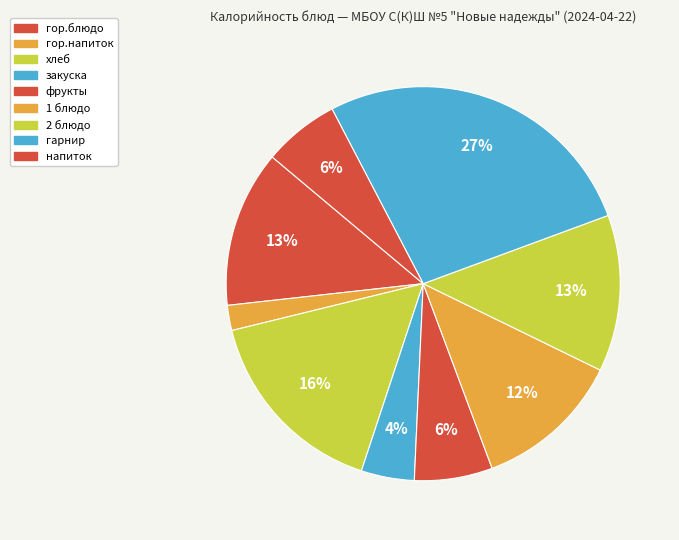

Rank the categories by value from lowest to highest.

гор.напиток, закуска, напиток, фрукты, 1 блюдо, 2 блюдо, гор.блюдо, хлеб, гарнир